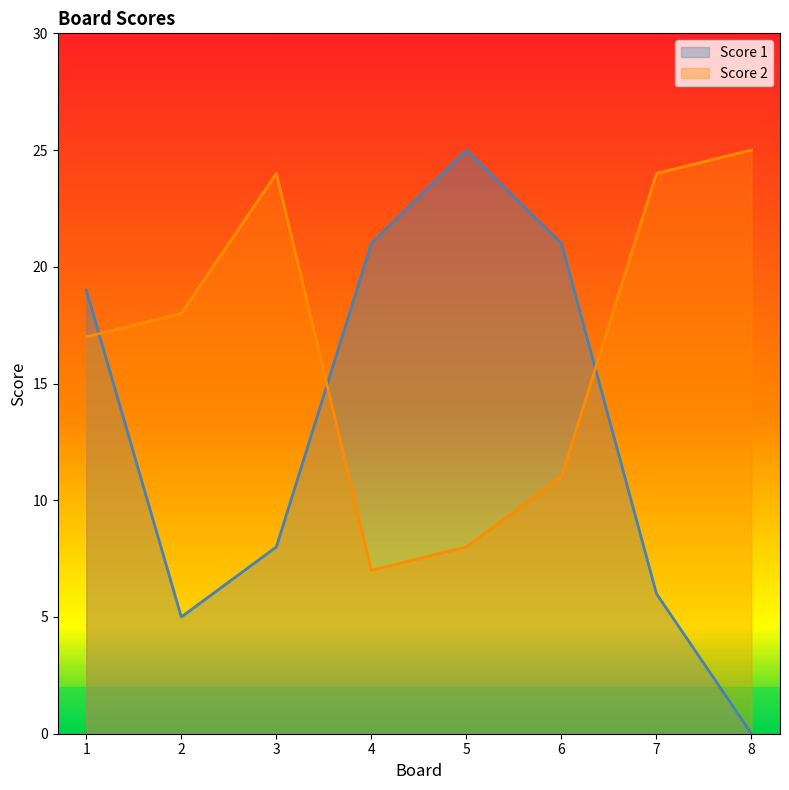

At which label does Score 1 first exceed 19?

4